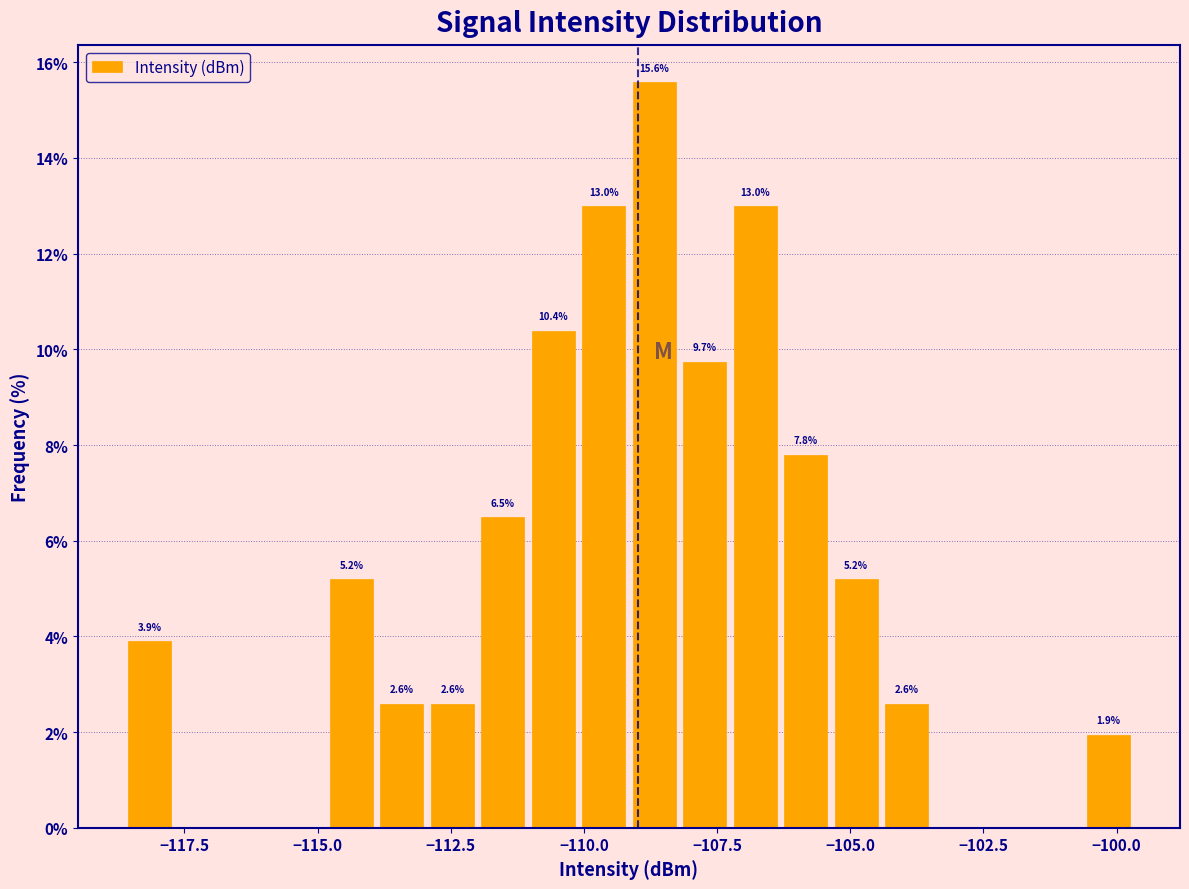

Around what value on the x-axis is the tallest bar? Give the approximate position of its centre, as read against the axis.

-108.5